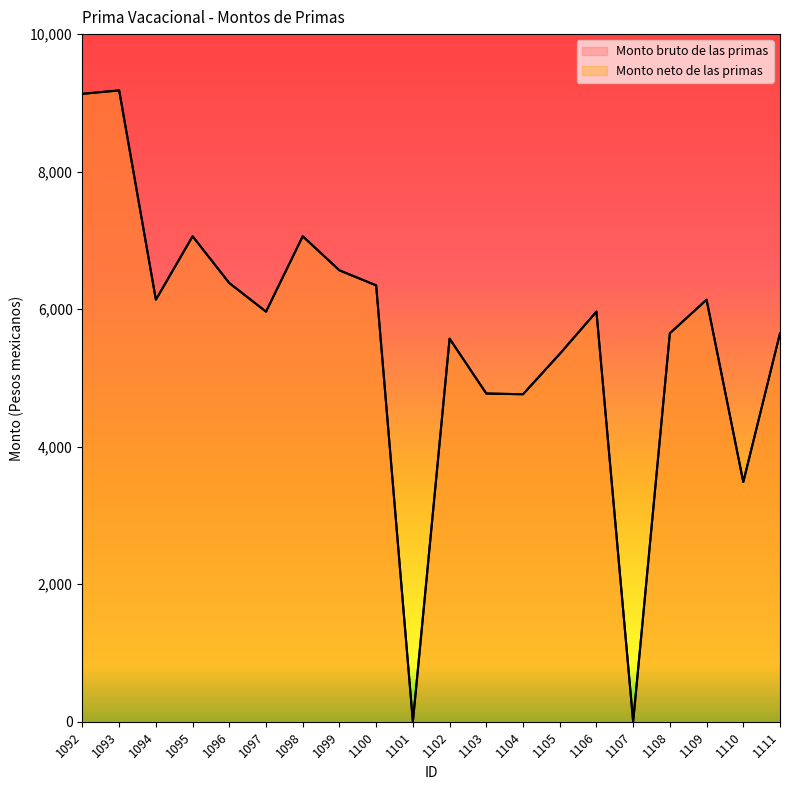

What is the difference between the maximum and second lowest values in the Monto neto de las primas series?

9181.0